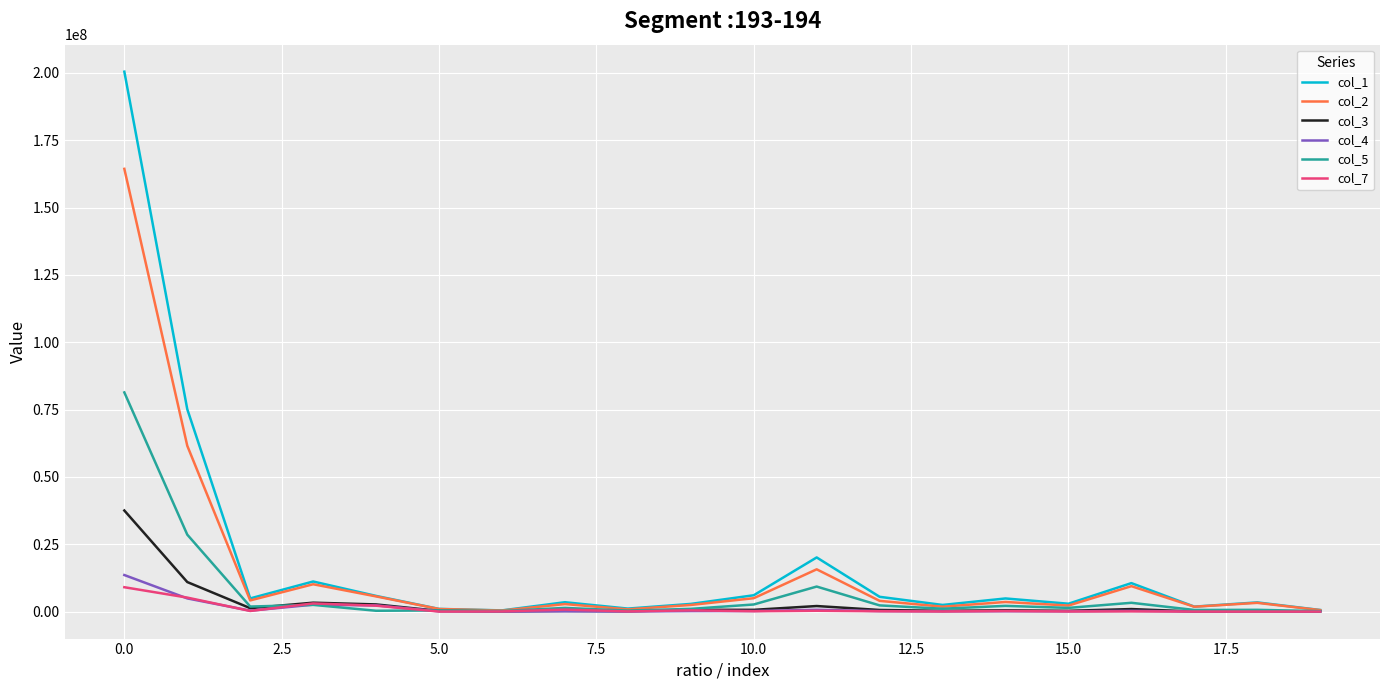

What is the sum of all col_2 values?

300576320